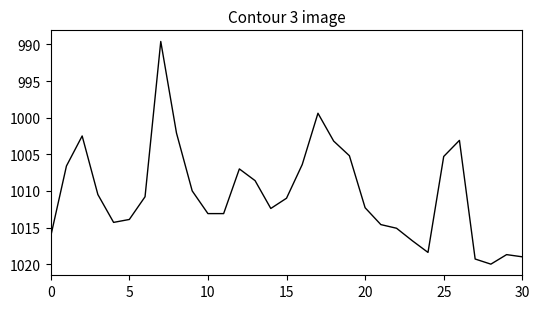

What is the difference between the maximum and minimum values?

30.4